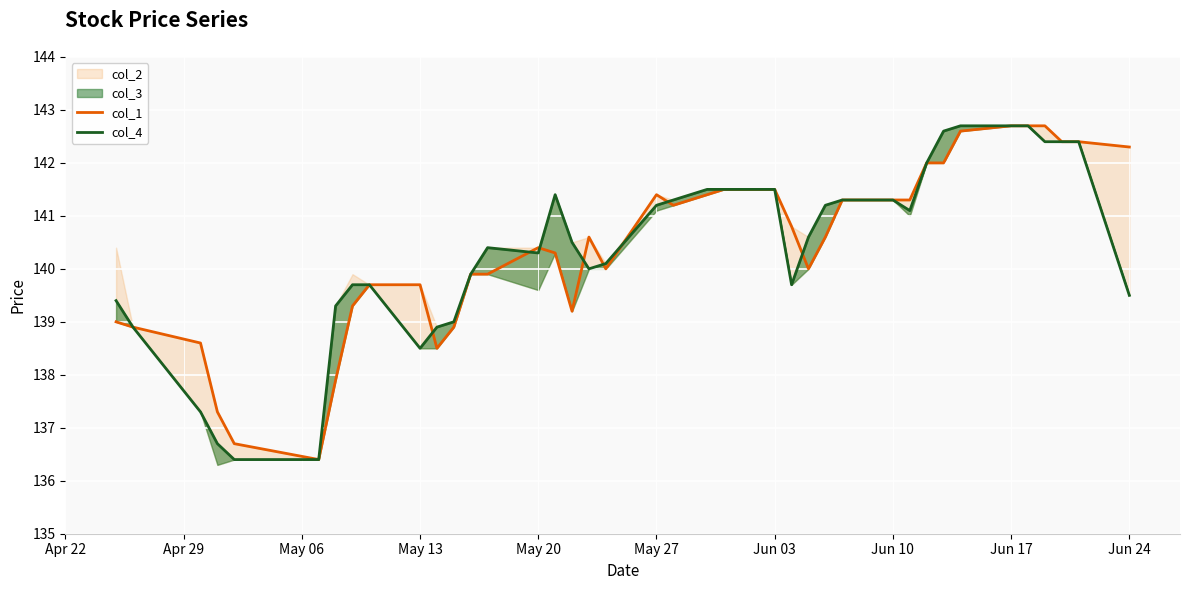

What is the difference between the maximum and minimum values in the col_1 series?

6.3